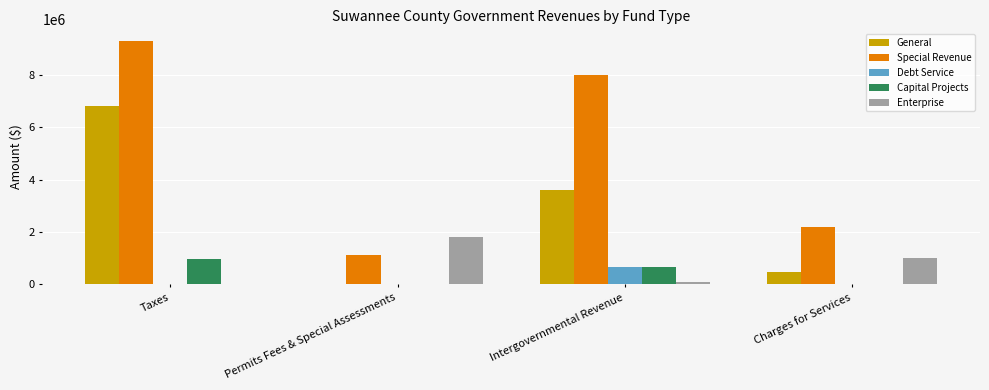

The Capital Projects series shows 947725 at Intergovernmental Revenue. True or false?

False